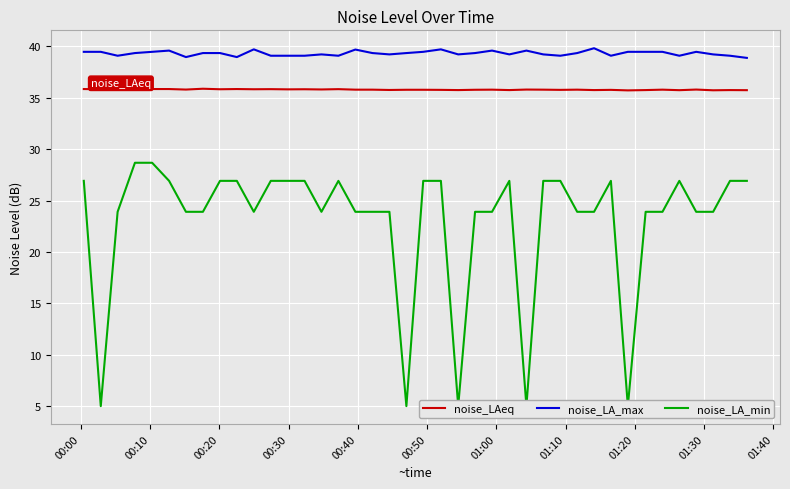

True or false: noise_LA_max and noise_LAeq cross at least once.

False